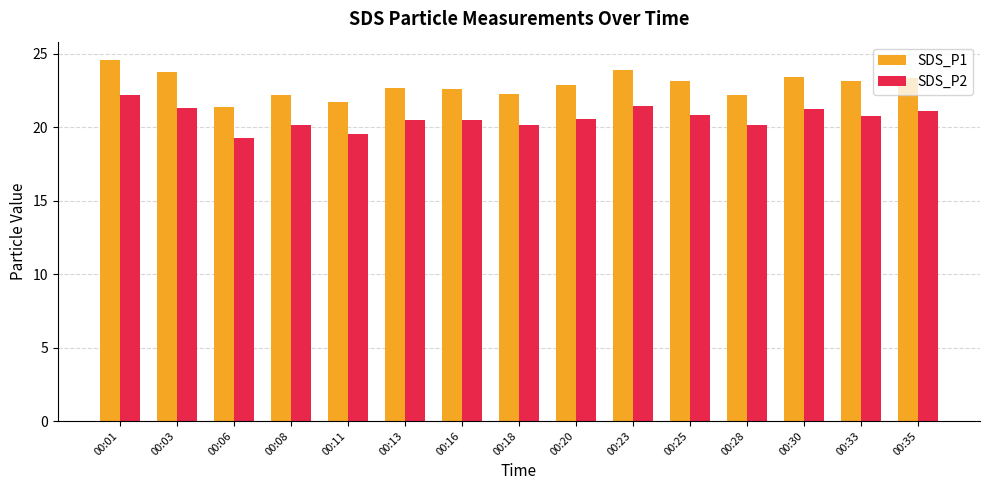

At 00:25, list the series in order from largest to smallest.

SDS_P1, SDS_P2